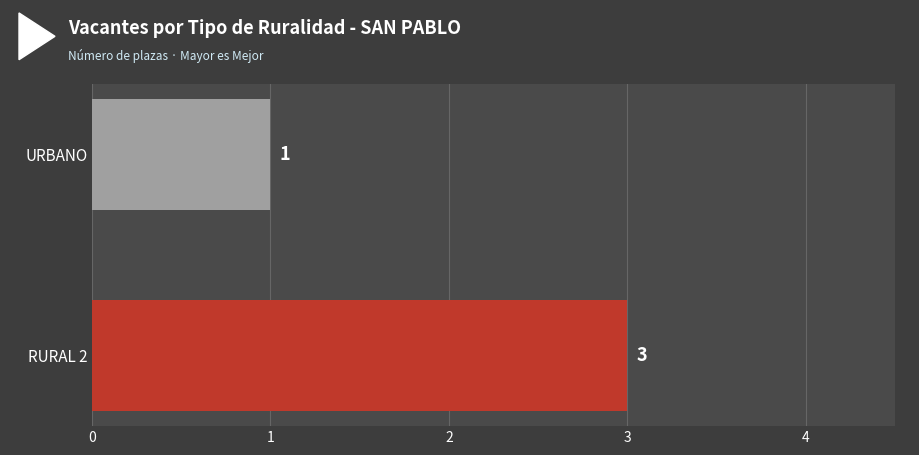

Reading bottom to top, extract all data points from this chart.

RURAL 2=3	URBANO=1